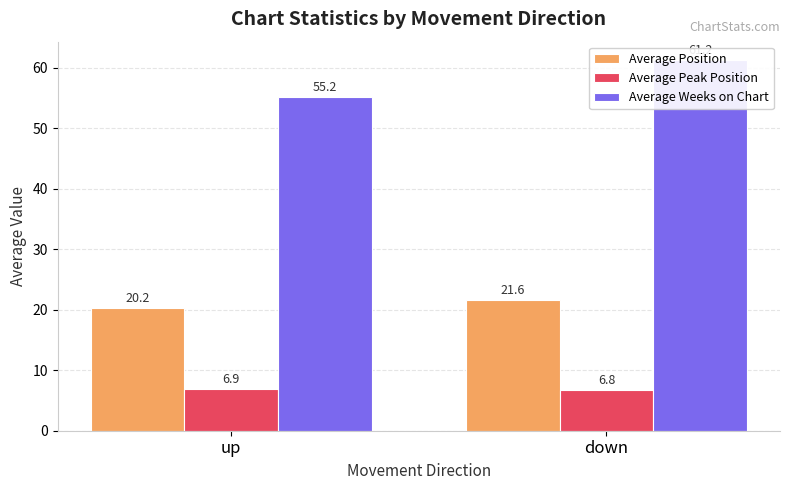

Which has a higher value, down or up?

down